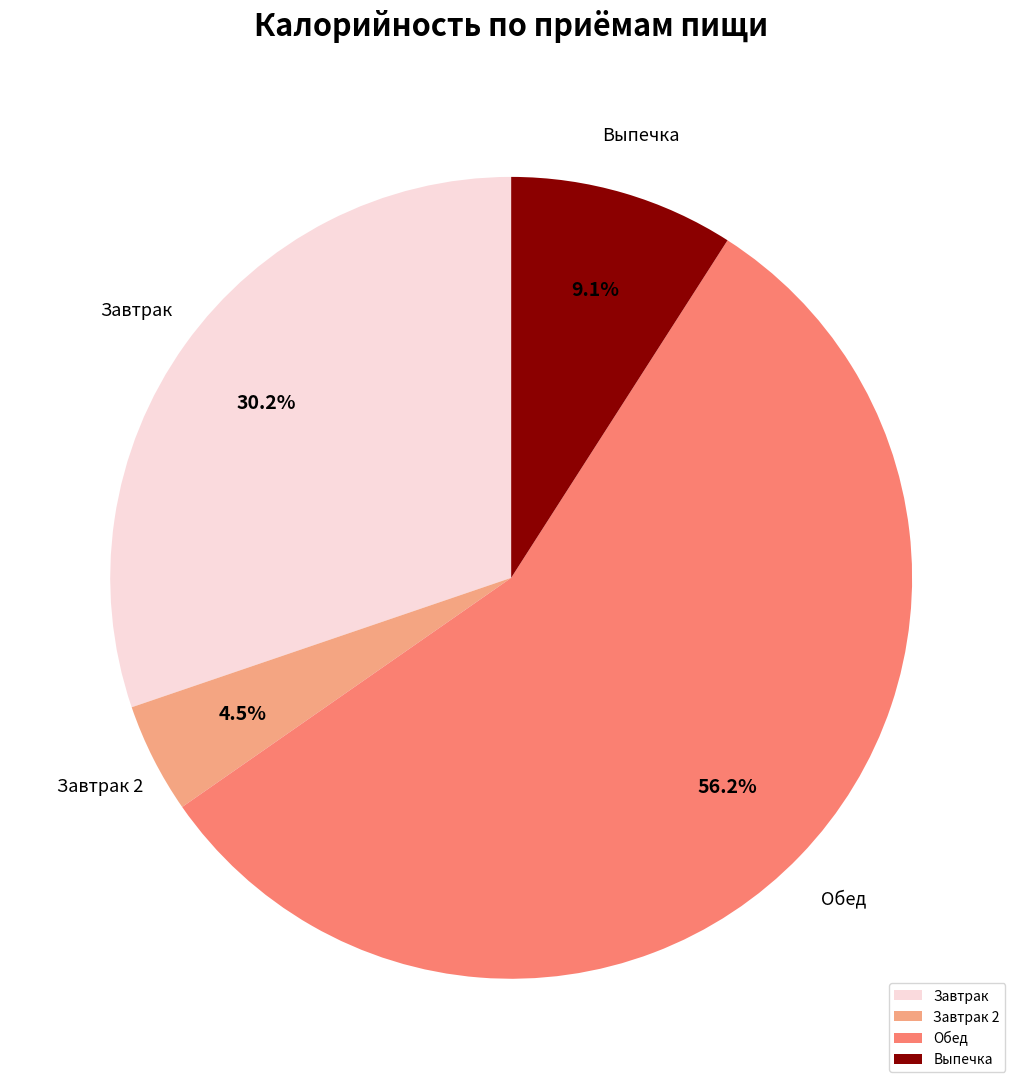

Which category has the biggest portion of the pie?

Обед